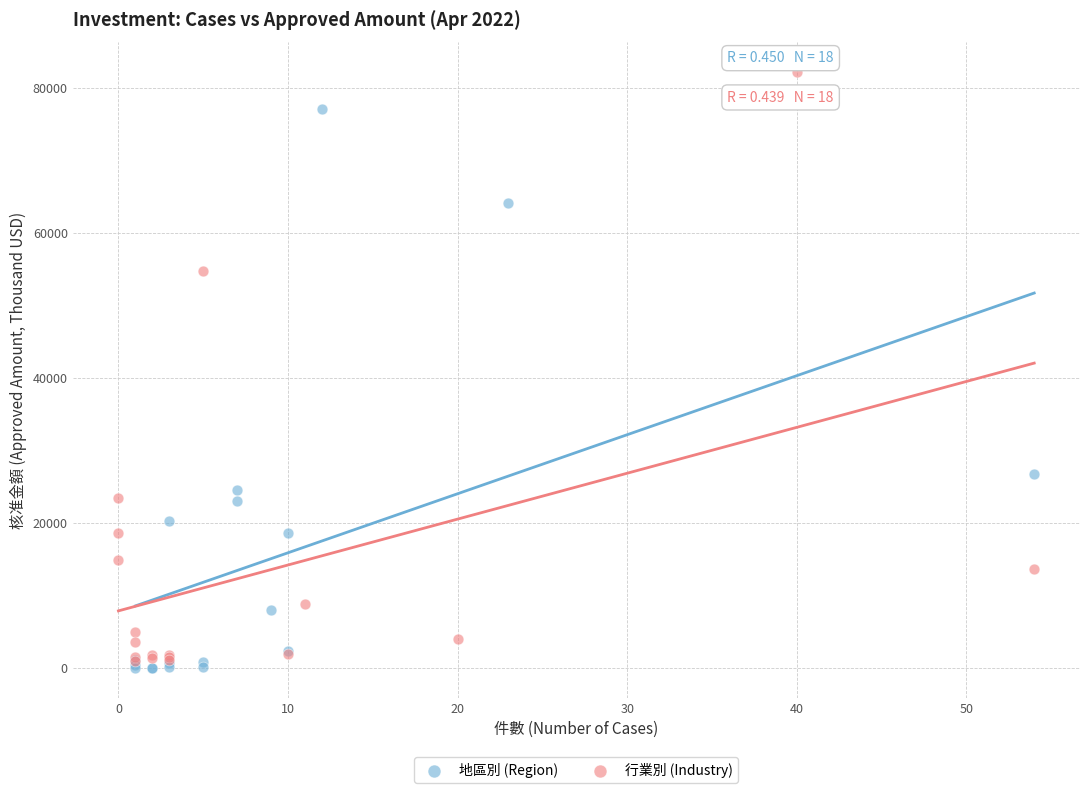

What are all the series names shown in the legend?

地區別 (Region), 行業別 (Industry)